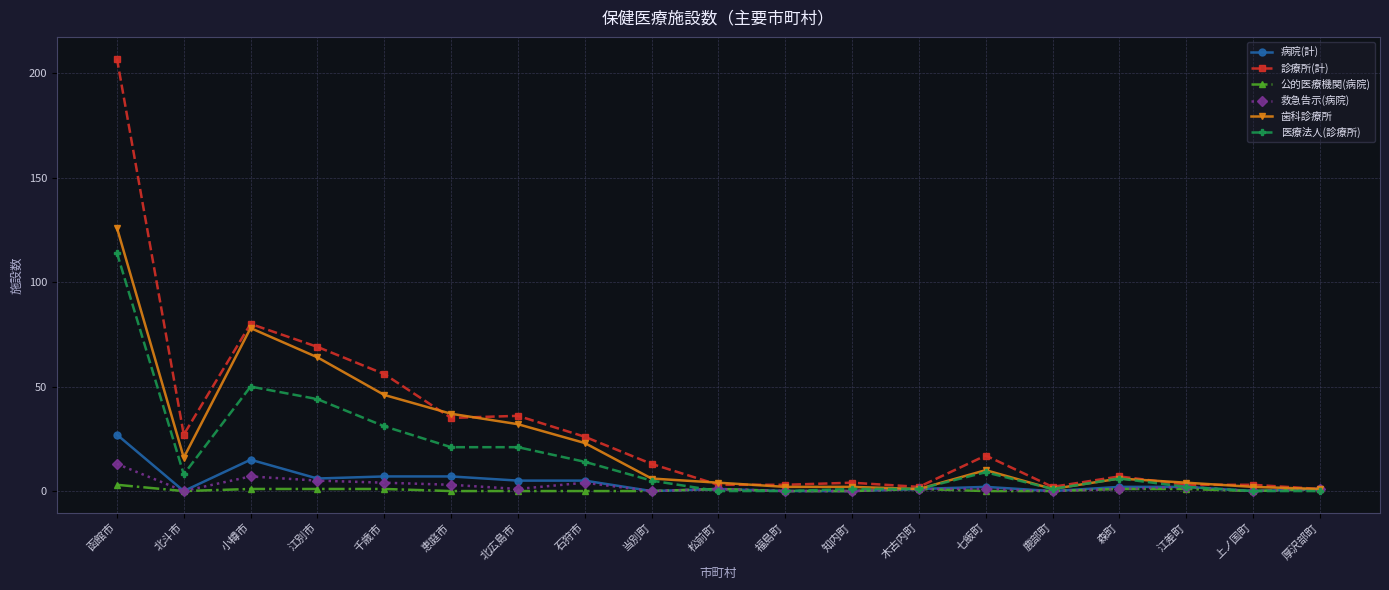

True or false: 歯科診療所 has a value of 1 at 厚沢部町.

True